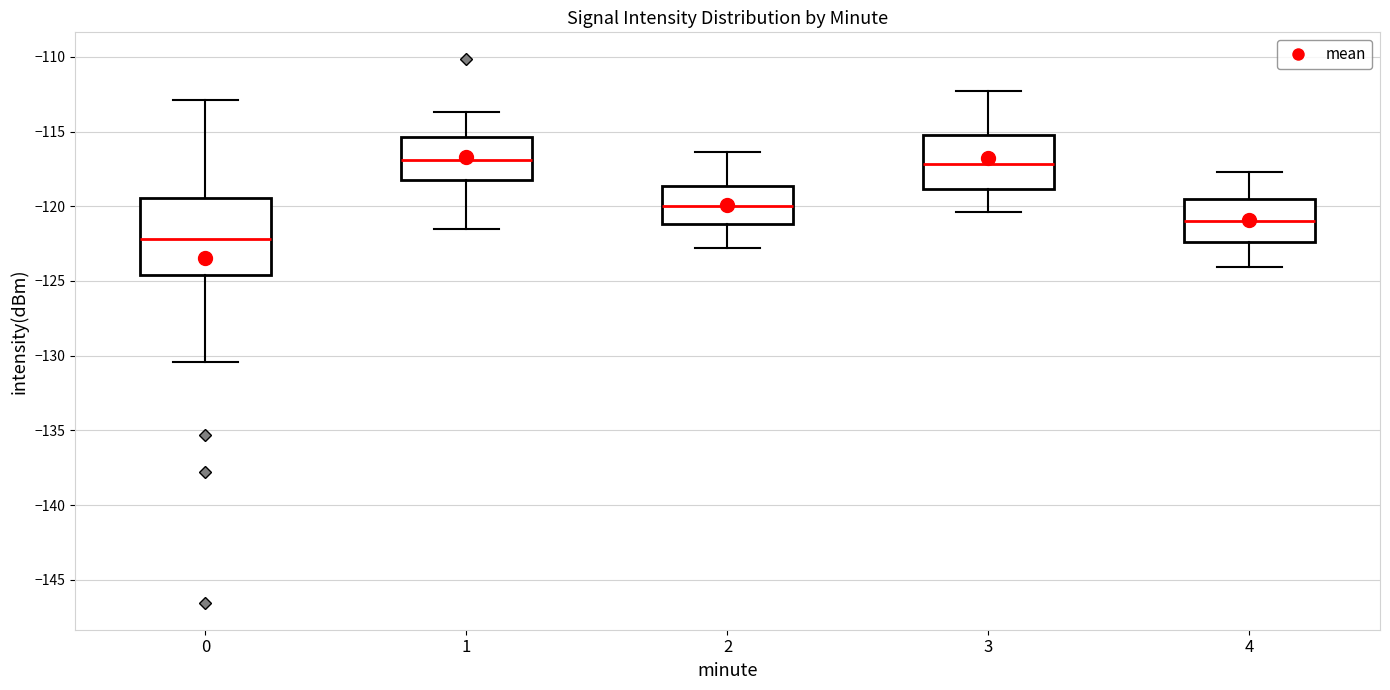

Reading left to right, transcribe this box plot: for each box, give where its median line is, the range the box spans, and where its two whiskers end, as read against the y-axis. The values are not printed on the chart, so give them approximately, as read against the axis.

0: median -122.0, box -124.5 to -119.5, whiskers -130.5 to -113.0
1: median -117.0, box -118.0 to -115.5, whiskers -121.5 to -113.5
2: median -120.0, box -121.0 to -118.5, whiskers -123.0 to -116.5
3: median -117.0, box -119.0 to -115.0, whiskers -120.5 to -112.5
4: median -121.0, box -122.5 to -119.5, whiskers -124.0 to -117.5